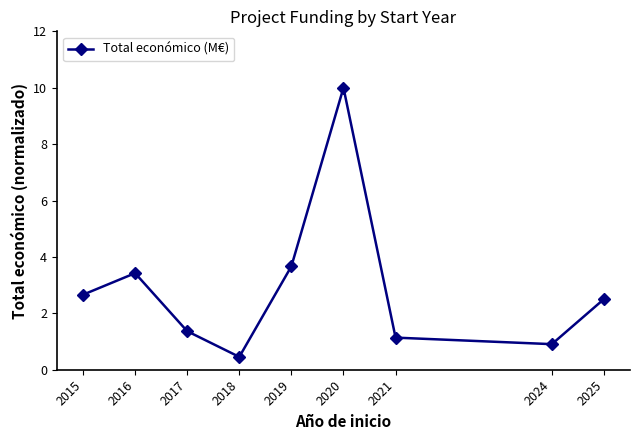

Does the chart have visible grid lines?

No